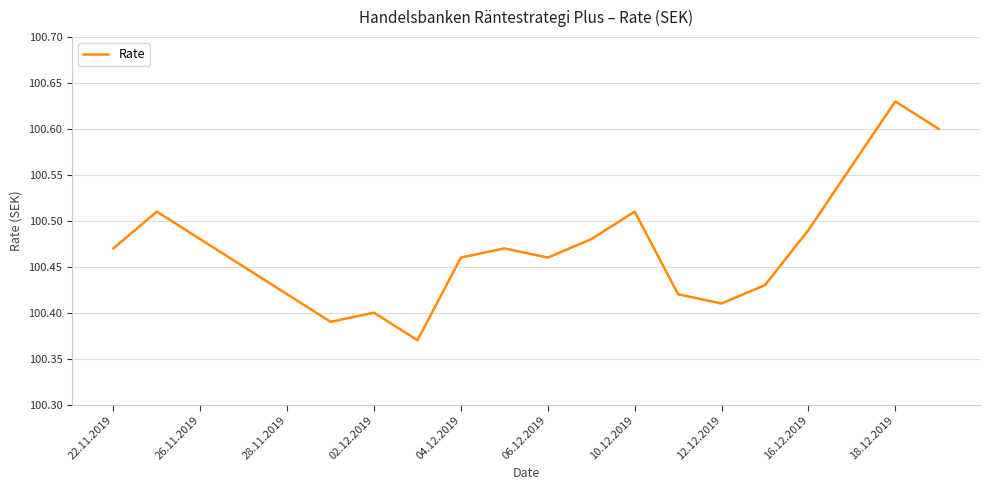

True or false: the data has more than 2 interior local peaks.

True